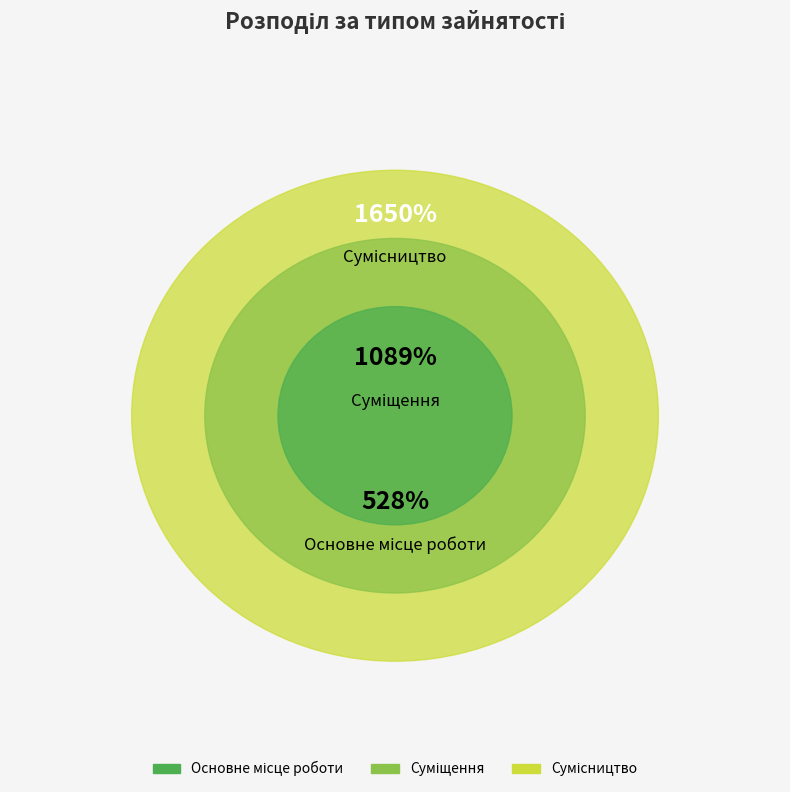

Is it true that Основне місце роботи is 7% of the pie?

False